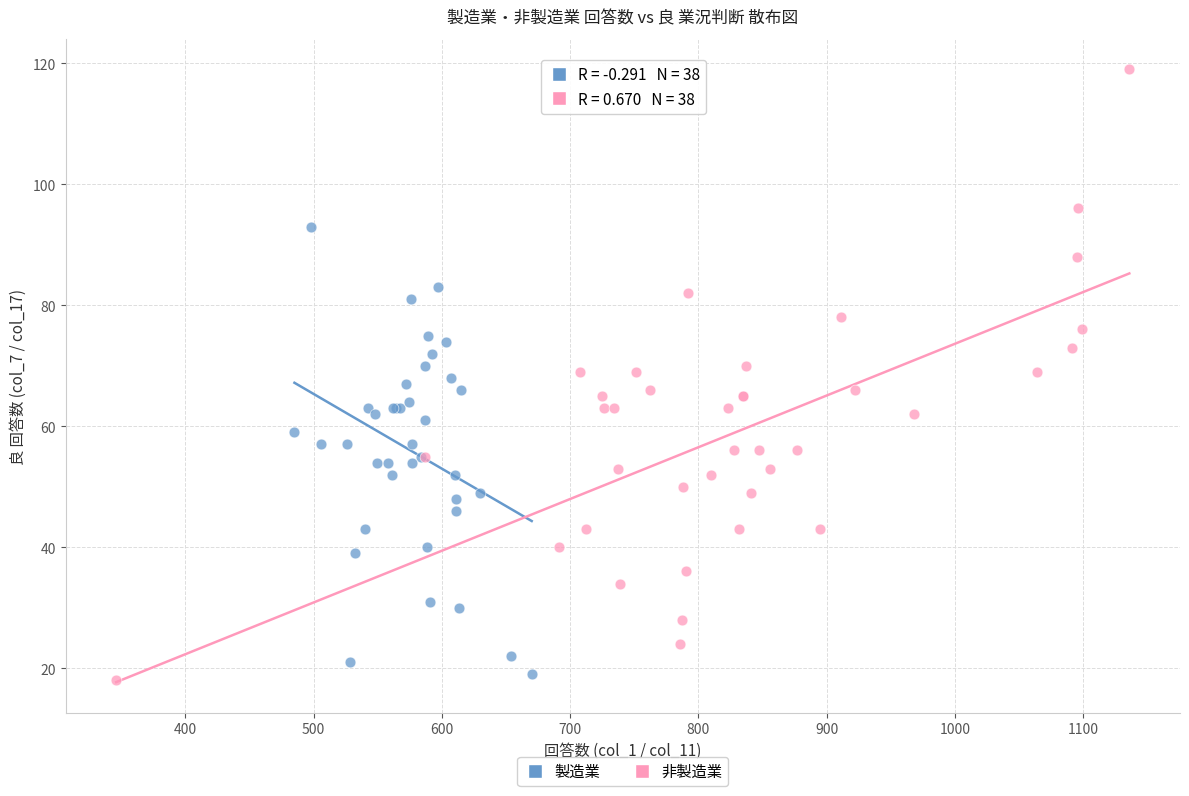

What are all the series names shown in the legend?

製造業, 非製造業